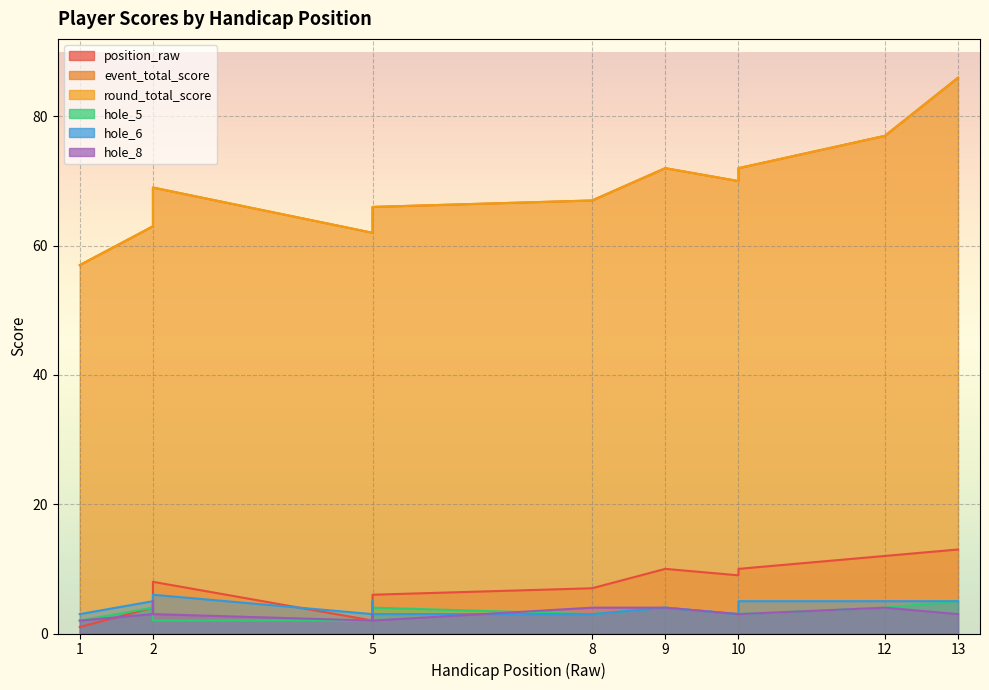

What is the difference between the round_total_score values at 12 and 2?

8